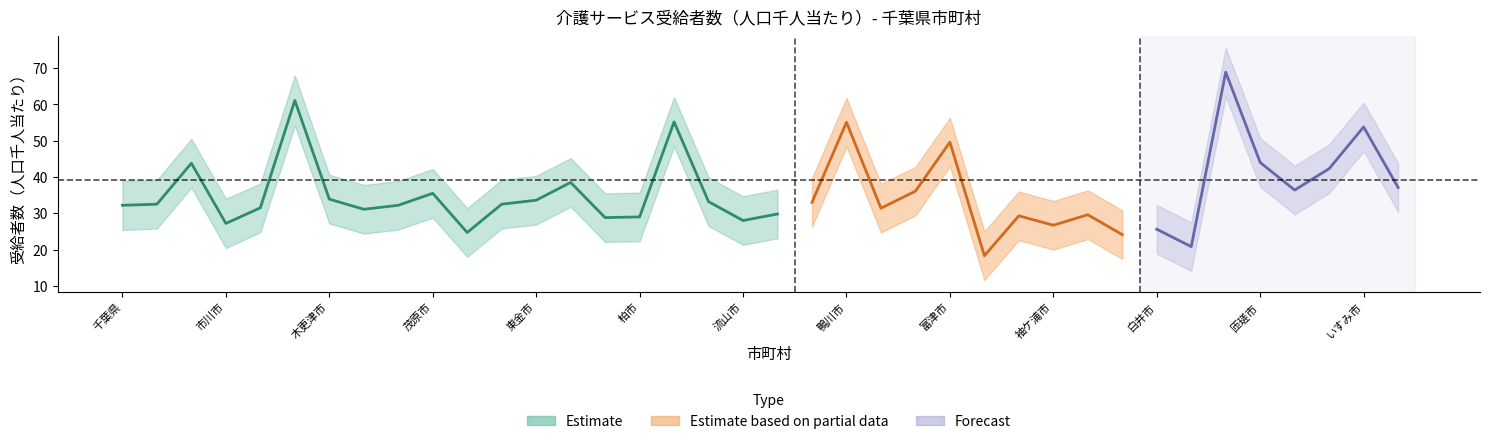

What is the difference between the maximum and minimum values in the upper series?

50.6